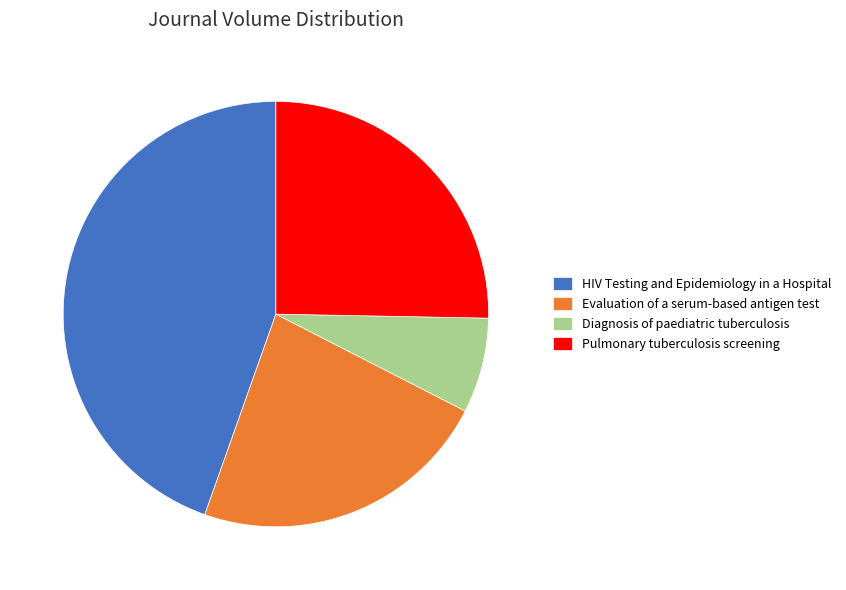

Is it true that Pulmonary tuberculosis screening is 25% of the pie?

True